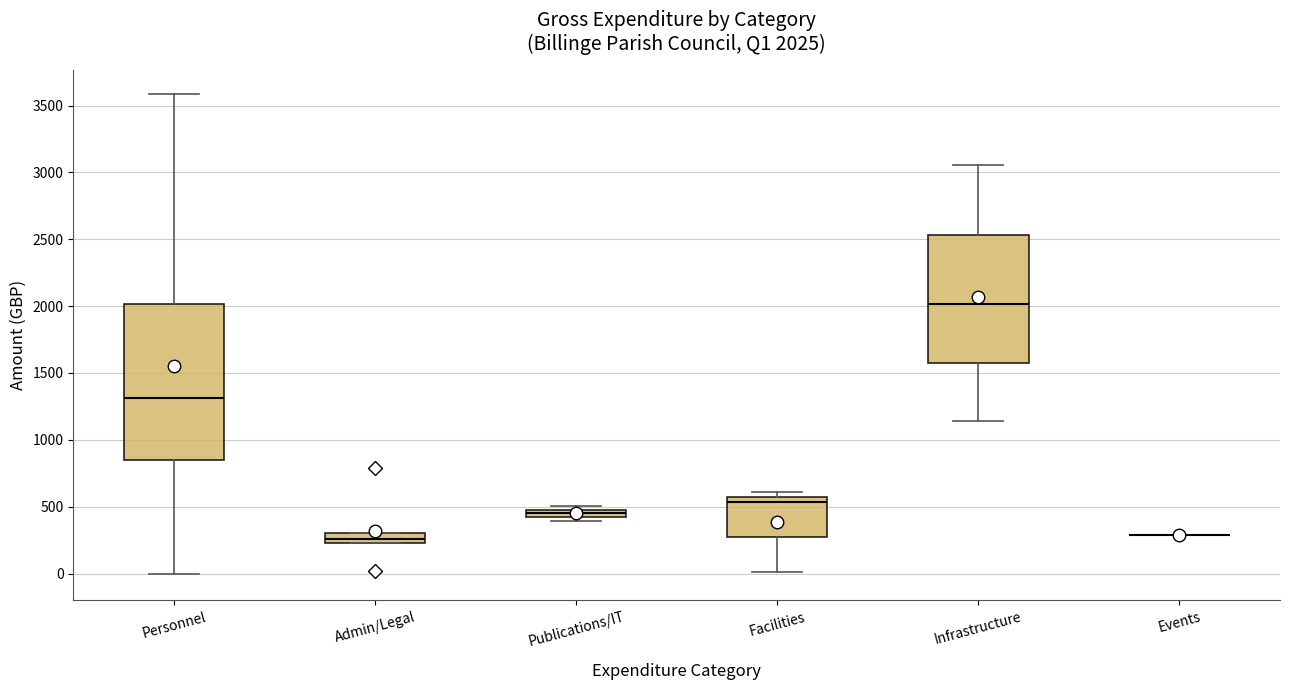

Comparing the boxes themselves (not the whiskers), which one is the tallest?

Personnel